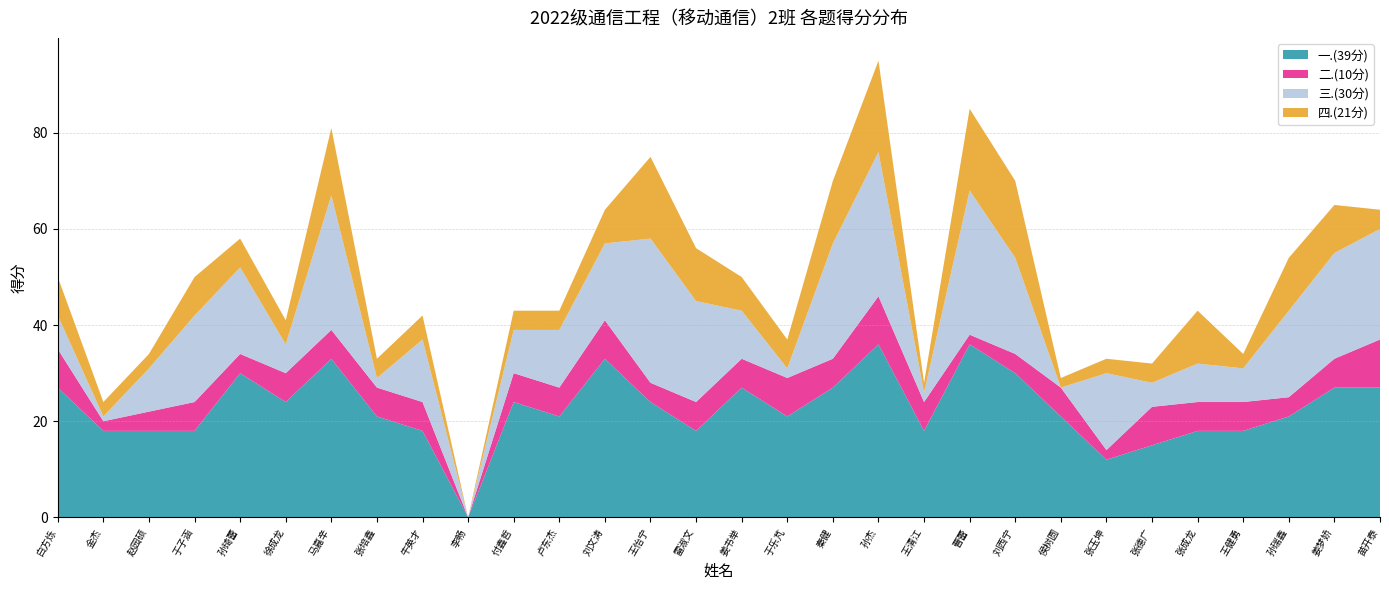

Reading left to right, extract all data points from this chart.

一.(39分): 白方烁=27	金杰=18	赵园硕=18	于子涵=18	孙琦蕾=30	徐成龙=24	马嘉辛=33	张培鑫=21	牛英才=18	李畅=0	付鑫哲=24	卢东杰=21	刘文涛=33	王怡宁=24	雷淑文=18	姜书举=27	于乐芃=21	秦健=27	孙杰=36	王清江=18	曹蕾=36	刘西宁=30	侯树圆=21	张玉坤=12	张德广=15	张成龙=18	王健勇=18	孙瑞鑫=21	姜梦娇=27	苗开泰=27
二.(10分): 白方烁=8	金杰=2	赵园硕=4	于子涵=6	孙琦蕾=4	徐成龙=6	马嘉辛=6	张培鑫=6	牛英才=6	李畅=0	付鑫哲=6	卢东杰=6	刘文涛=8	王怡宁=4	雷淑文=6	姜书举=6	于乐芃=8	秦健=6	孙杰=10	王清江=6	曹蕾=2	刘西宁=4	侯树圆=6	张玉坤=2	张德广=8	张成龙=6	王健勇=6	孙瑞鑫=4	姜梦娇=6	苗开泰=10
三.(30分): 白方烁=7	金杰=1	赵园硕=9	于子涵=18	孙琦蕾=18	徐成龙=6	马嘉辛=28	张培鑫=2	牛英才=13	李畅=0	付鑫哲=9	卢东杰=12	刘文涛=16	王怡宁=30	雷淑文=21	姜书举=10	于乐芃=2	秦健=24	孙杰=30	王清江=2	曹蕾=30	刘西宁=20	侯树圆=0	张玉坤=16	张德广=5	张成龙=8	王健勇=7	孙瑞鑫=18	姜梦娇=22	苗开泰=23
四.(21分): 白方烁=8	金杰=3	赵园硕=3	于子涵=8	孙琦蕾=6	徐成龙=5	马嘉辛=14	张培鑫=4	牛英才=5	李畅=0	付鑫哲=4	卢东杰=4	刘文涛=7	王怡宁=17	雷淑文=11	姜书举=7	于乐芃=6	秦健=13	孙杰=19	王清江=2	曹蕾=17	刘西宁=16	侯树圆=2	张玉坤=3	张德广=4	张成龙=11	王健勇=3	孙瑞鑫=11	姜梦娇=10	苗开泰=4